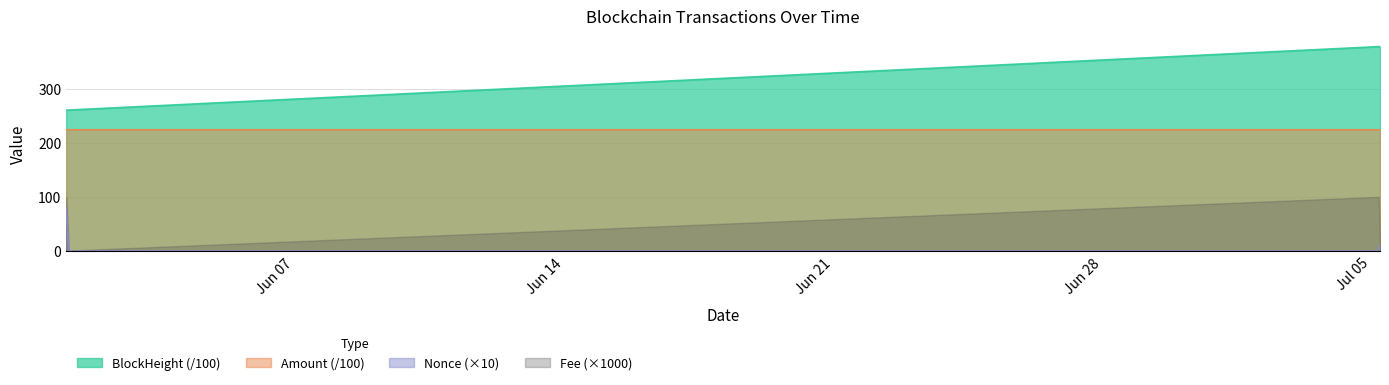

Which has a higher value, 2021-07-05 04:24:00 or 2021-06-01 03:03:00?

2021-07-05 04:24:00